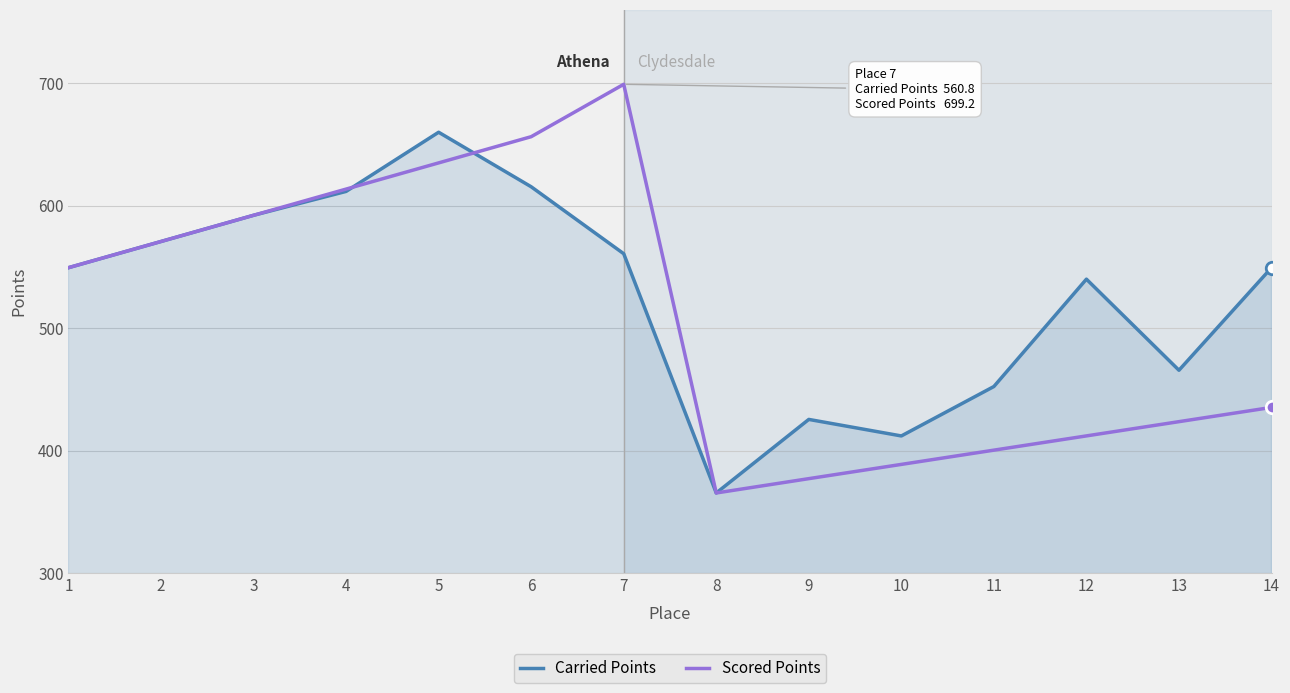

Rank the categories by Scored Points value from lowest to highest.

8, 9, 10, 11, 12, 13, 14, 1, 2, 3, 4, 5, 6, 7